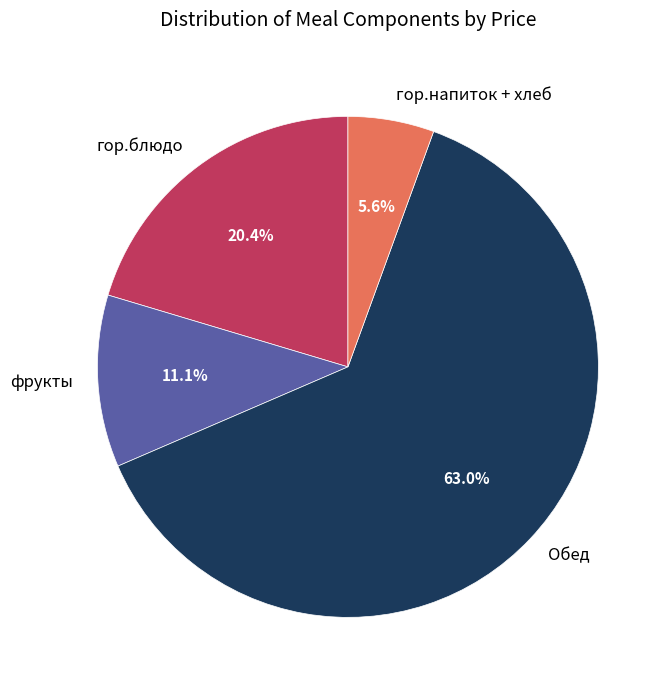

Which slice is the smallest?

гор.напиток + хлеб